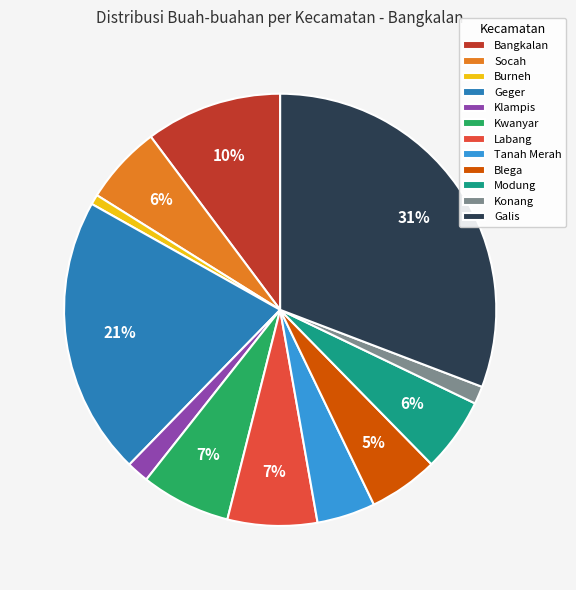

Do Konang and Modung together represent more than half of the pie?

No